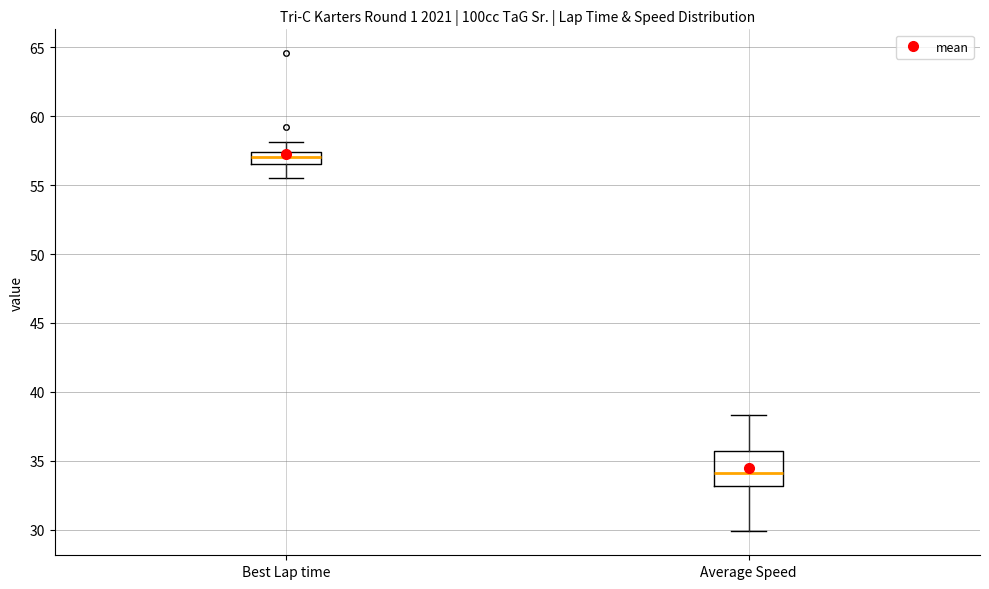

Reading left to right, transcribe this box plot: for each box, give where its median line is, the range the box spans, and where its two whiskers end, as read against the y-axis. The values are not printed on the chart, so give them approximately, as read against the axis.

Best Lap time: median 57.0, box 56.5 to 57.5, whiskers 55.5 to 58.0
Average Speed: median 34.0, box 33.0 to 35.5, whiskers 30.0 to 38.5